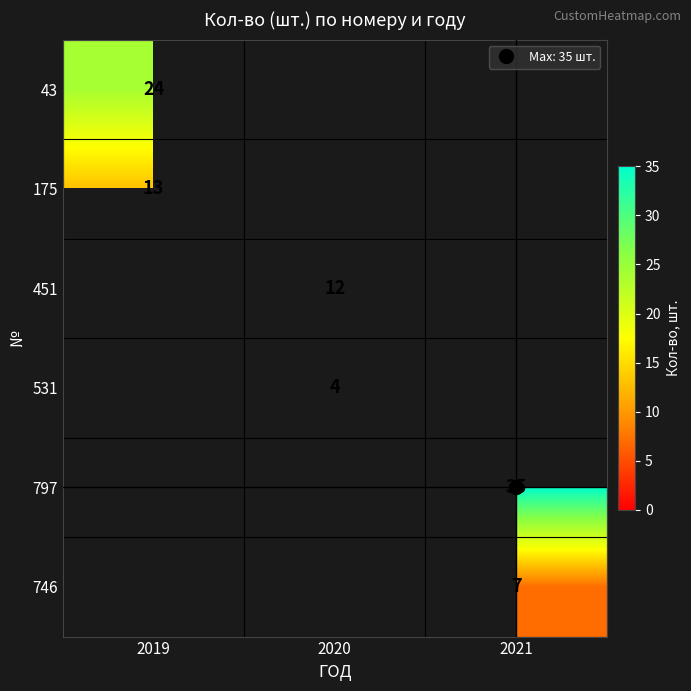

What is the maximum value shown in the chart?

35.0